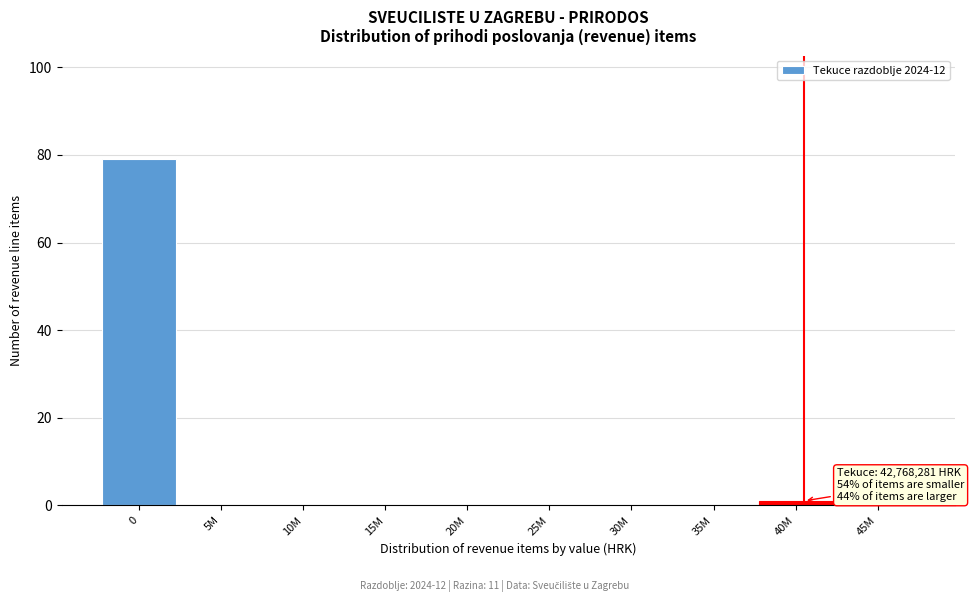

Reading left to right, what are all the values shown in this chart?

0=79	5M=0	10M=0	15M=0	20M=0	25M=0	30M=0	35M=0	40M=1	45M=0